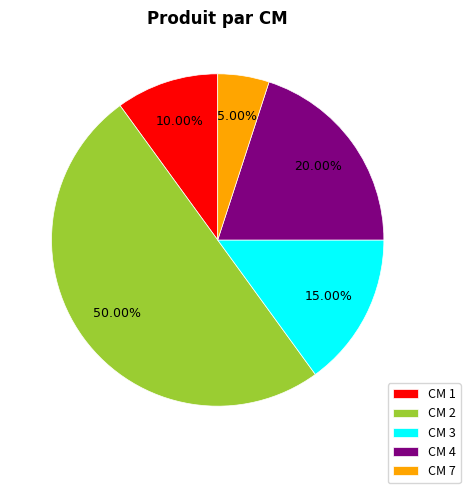

Rank the categories by value from lowest to highest.

CM 7, CM 1, CM 3, CM 4, CM 2